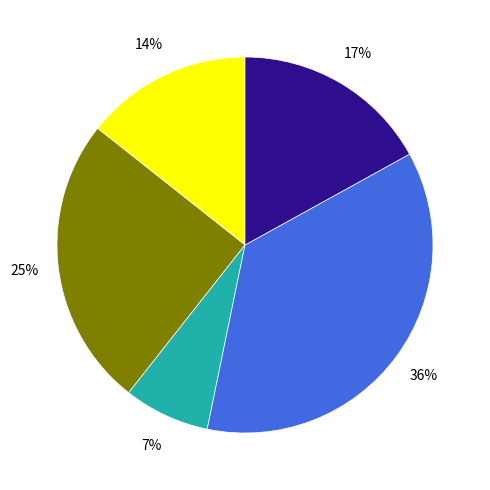

To the nearest percent, what is the difference between the largest and smallest slice percentages?

29%